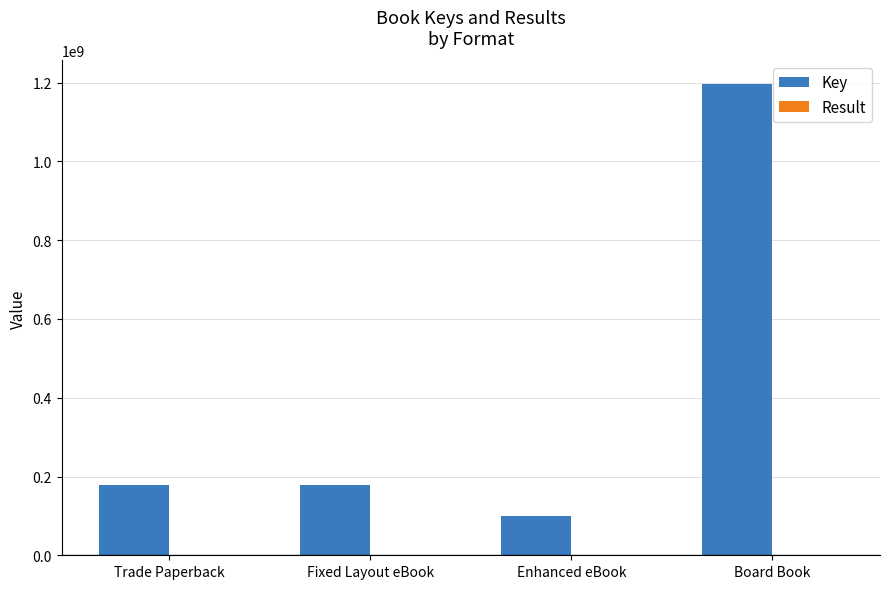

Is it true that Key equals 179484953 at Fixed Layout eBook?

True